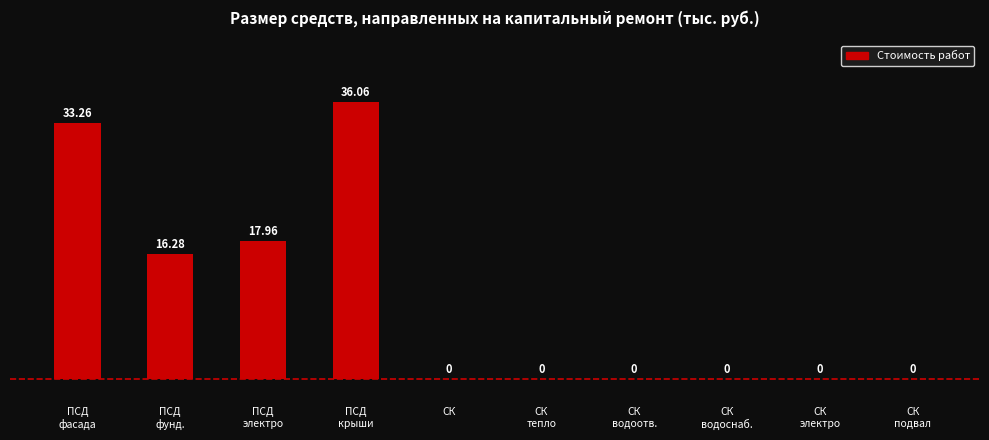

What is the greatest value displayed?

36.1